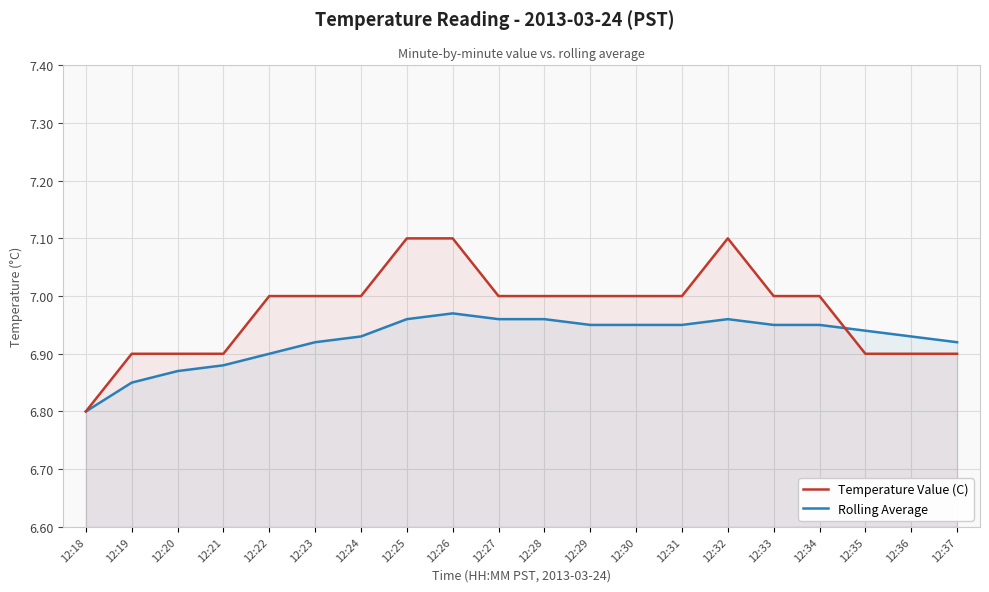

True or false: Temperature Value (C) has a value of 6.9 at 12:36.

True